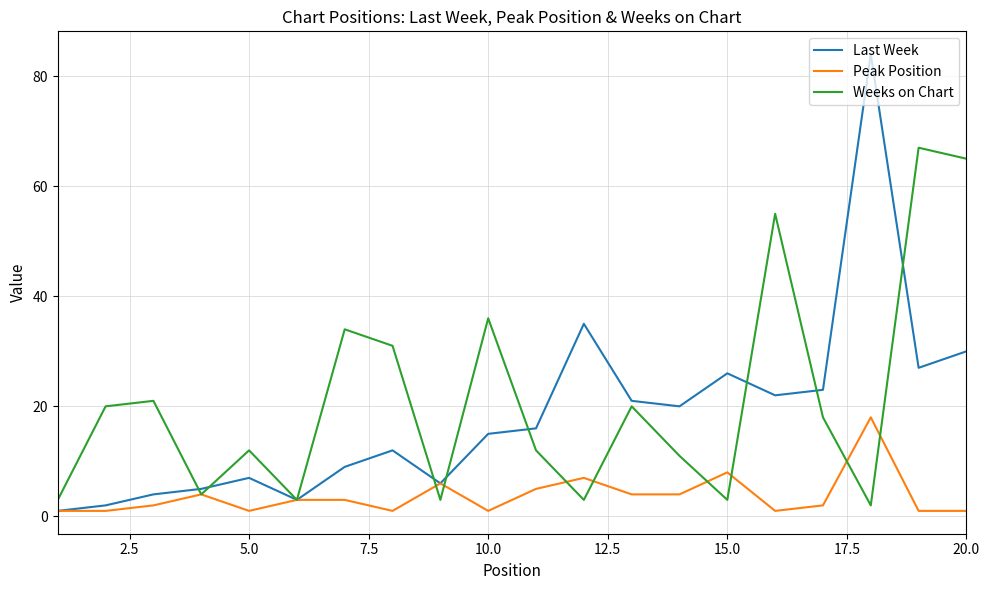

Which series has the widest spread of values?

Last Week